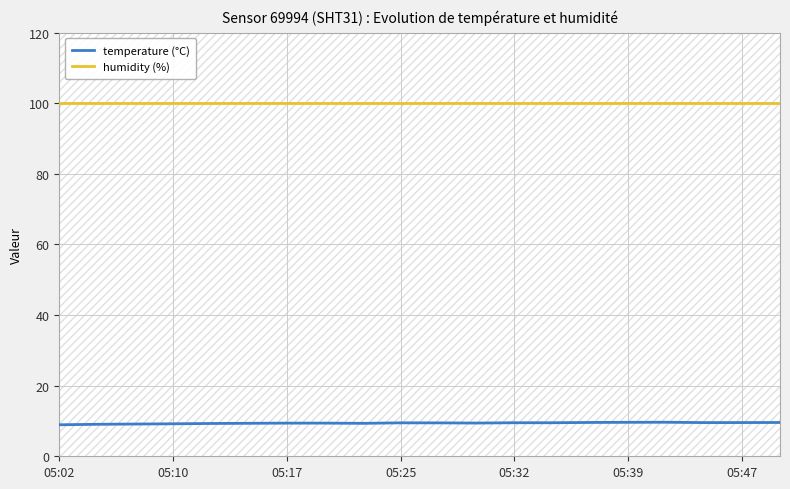

True or false: humidity (%) has more than 0 interior local peaks.

False